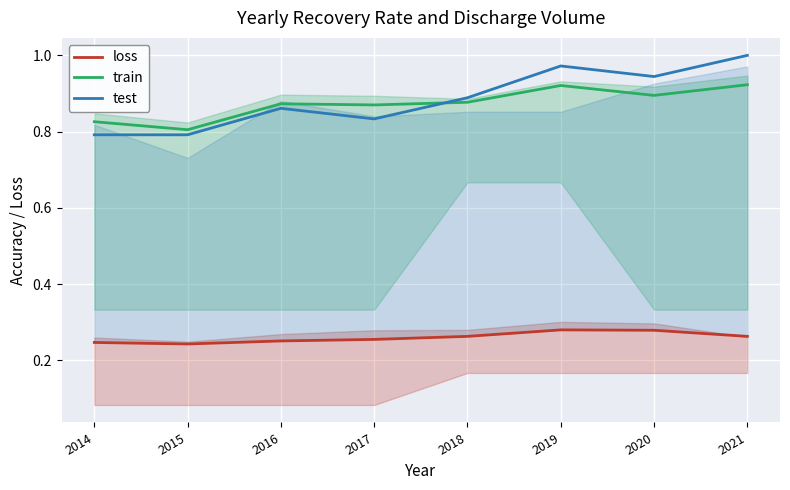

Is it true that loss equals 0.4 at 2021?

False